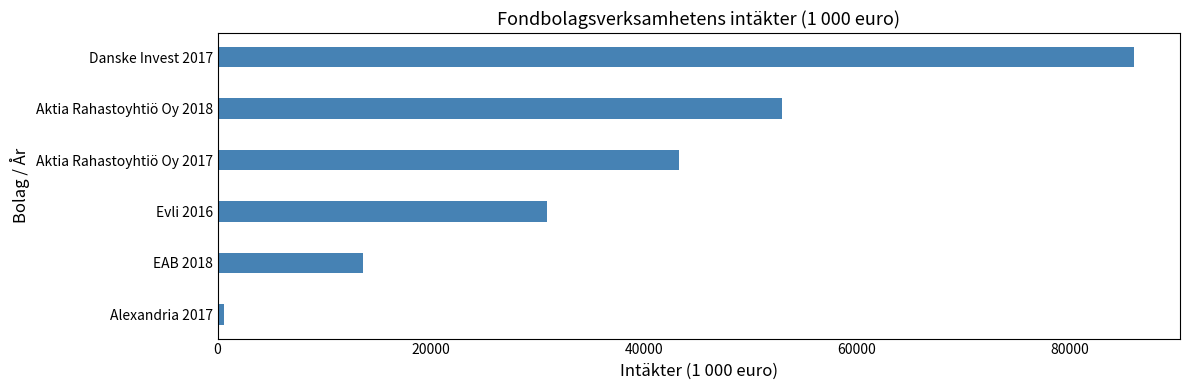

Count the values in the range 13637 to 52945.

4